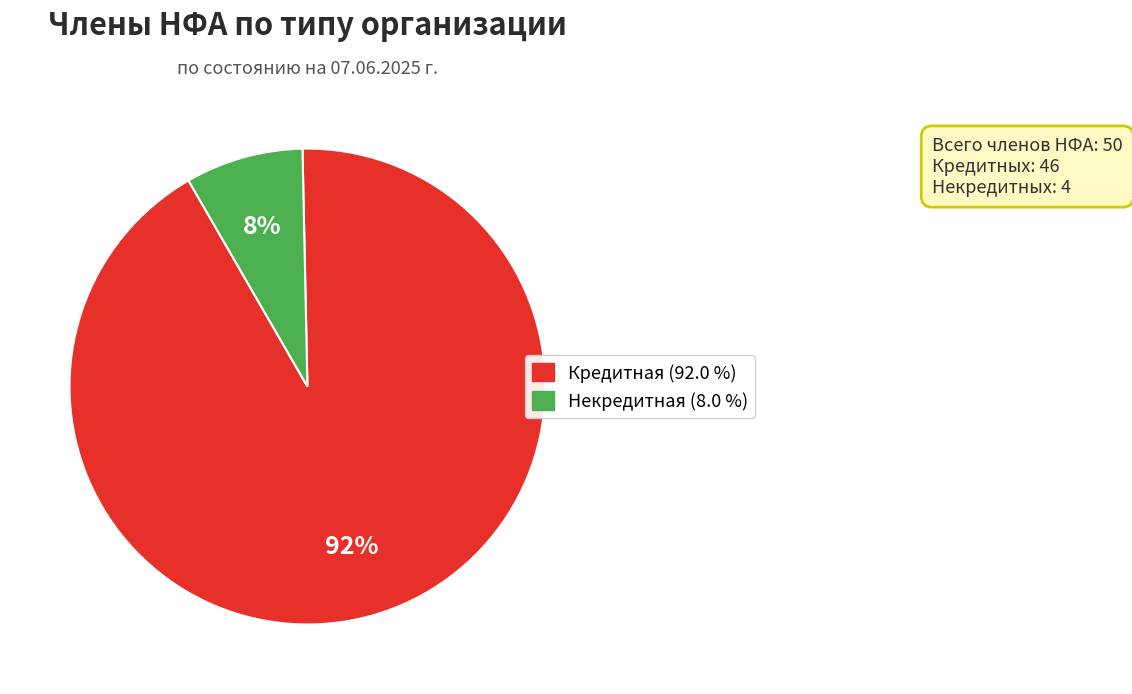

Do Кредитная and Некредитная together represent more than half of the pie?

Yes